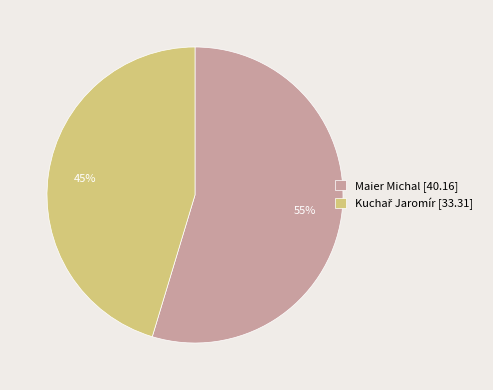

The Maier Michal slice represents 60% of the pie. True or false?

False